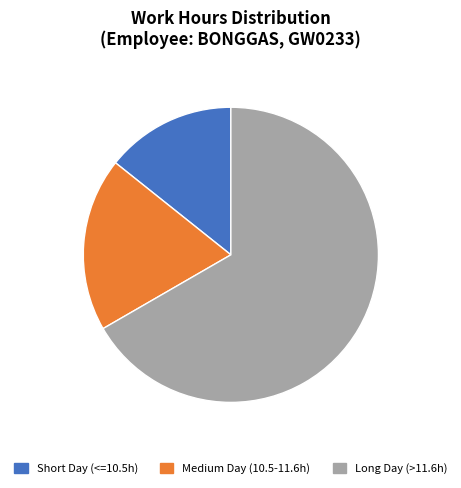

Which has a higher value, Medium Day (10.5-11.6h) or Short Day (<=10.5h)?

Medium Day (10.5-11.6h)